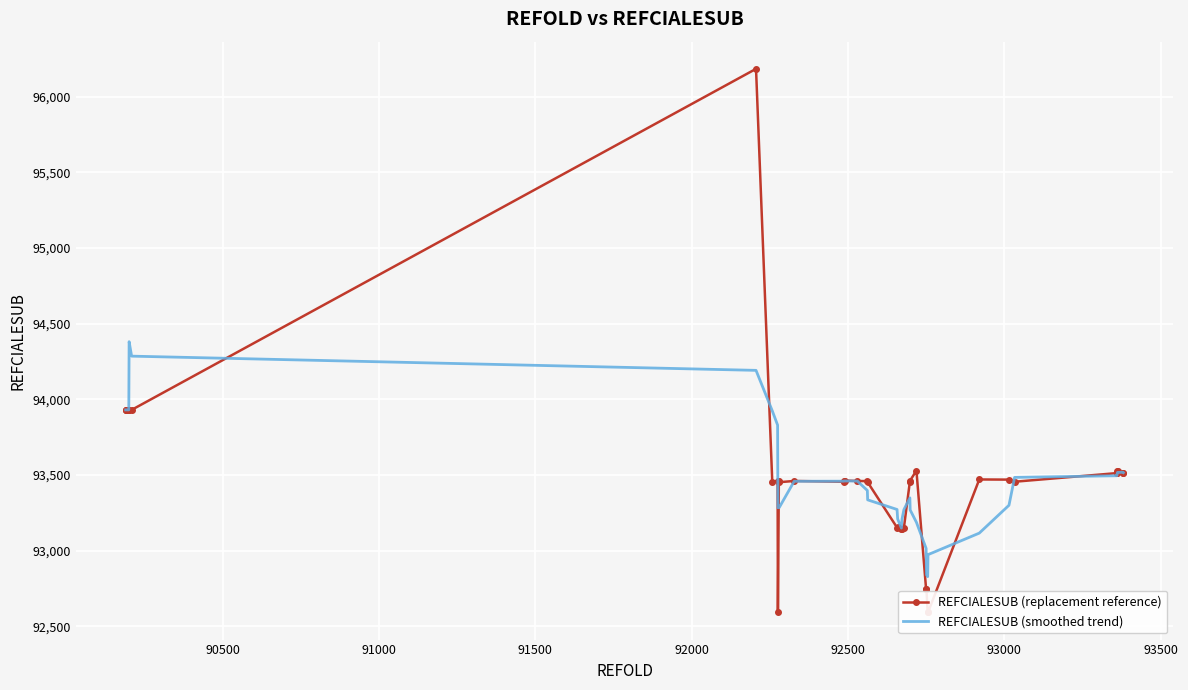

How many data points does each series have?

40